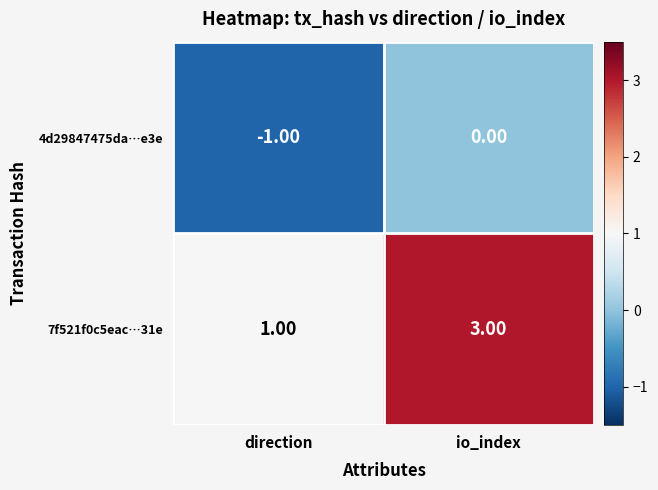

Which series has the largest total across all categories?

7f521f0c5eac…31e